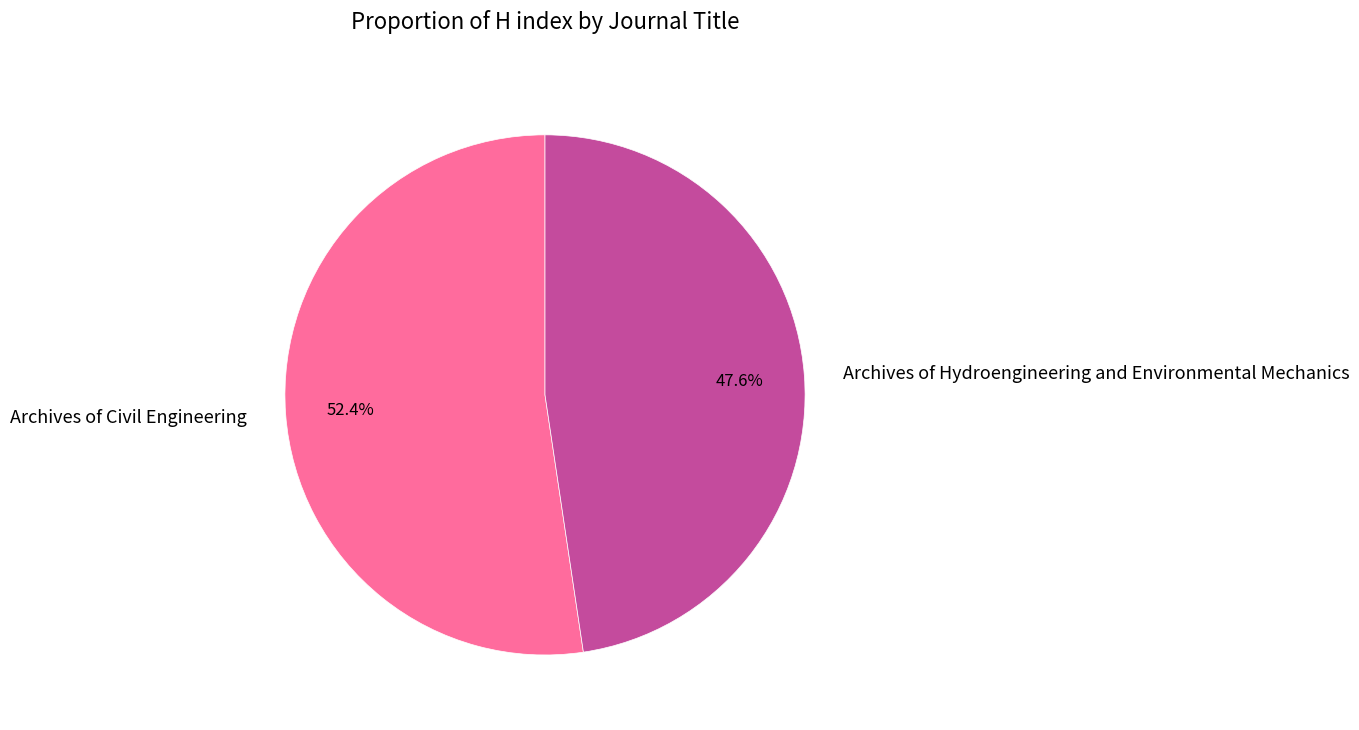

True or false: Archives of Hydroengineering and Environmental Mechanics accounts for 48% of the total.

True